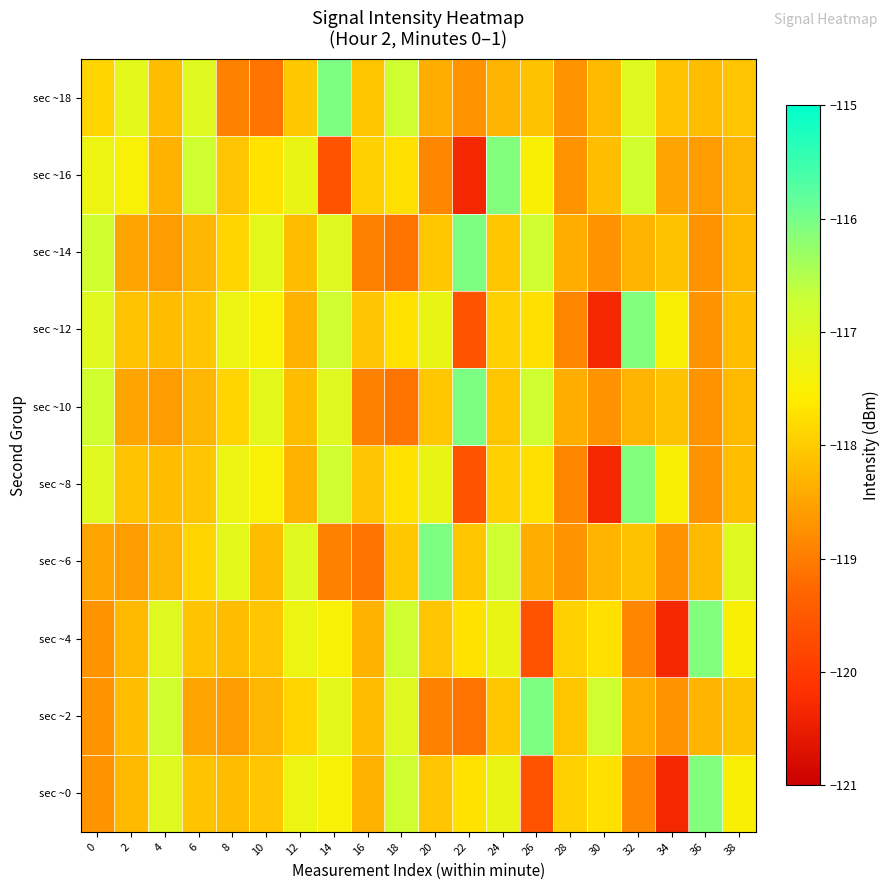

Reading right to left, transcribe all the data shown in this chart.

sec ~0: 38=-117.5	36=-116.1	34=-120.3	32=-118.9	30=-117.7	28=-117.9	26=-119.6	24=-117.2	22=-117.7	20=-118.1	18=-116.8	16=-118.3	14=-117.5	12=-117.3	10=-118.1	8=-118.2	6=-118.1	4=-117.0	2=-118.2	0=-118.7
sec ~2: 38=-118.1	36=-118.3	34=-118.7	32=-118.4	30=-116.8	28=-118.1	26=-116.1	24=-118.1	22=-119.1	20=-118.9	18=-117.0	16=-118.2	14=-117.1	12=-117.9	10=-118.3	8=-118.6	6=-118.5	4=-116.8	2=-118.2	0=-118.7
sec ~4: 38=-117.5	36=-116.1	34=-120.3	32=-118.9	30=-117.7	28=-117.9	26=-119.6	24=-117.2	22=-117.7	20=-118.1	18=-116.8	16=-118.3	14=-117.5	12=-117.3	10=-118.1	8=-118.2	6=-118.1	4=-117.0	2=-118.2	0=-118.7
sec ~6: 38=-117.0	36=-118.2	34=-118.7	32=-118.1	30=-118.3	28=-118.7	26=-118.4	24=-116.8	22=-118.1	20=-116.1	18=-118.1	16=-119.1	14=-118.9	12=-117.0	10=-118.2	8=-117.1	6=-117.9	4=-118.3	2=-118.6	0=-118.5
sec ~8: 38=-118.2	36=-118.7	34=-117.5	32=-116.1	30=-120.3	28=-118.9	26=-117.7	24=-117.9	22=-119.6	20=-117.2	18=-117.7	16=-118.1	14=-116.8	12=-118.3	10=-117.5	8=-117.3	6=-118.1	4=-118.2	2=-118.1	0=-117.0
sec ~10: 38=-118.2	36=-118.7	34=-118.1	32=-118.3	30=-118.7	28=-118.4	26=-116.8	24=-118.1	22=-116.1	20=-118.1	18=-119.1	16=-118.9	14=-117.0	12=-118.2	10=-117.1	8=-117.9	6=-118.3	4=-118.6	2=-118.5	0=-116.8
sec ~12: 38=-118.2	36=-118.7	34=-117.5	32=-116.1	30=-120.3	28=-118.9	26=-117.7	24=-117.9	22=-119.6	20=-117.2	18=-117.7	16=-118.1	14=-116.8	12=-118.3	10=-117.5	8=-117.3	6=-118.1	4=-118.2	2=-118.1	0=-117.0
sec ~14: 38=-118.2	36=-118.7	34=-118.1	32=-118.3	30=-118.7	28=-118.4	26=-116.8	24=-118.1	22=-116.1	20=-118.1	18=-119.1	16=-118.9	14=-117.0	12=-118.2	10=-117.1	8=-117.9	6=-118.3	4=-118.6	2=-118.5	0=-116.8
sec ~16: 38=-118.3	36=-118.6	34=-118.5	32=-116.8	30=-118.2	28=-118.7	26=-117.5	24=-116.1	22=-120.3	20=-118.9	18=-117.7	16=-117.9	14=-119.6	12=-117.2	10=-117.7	8=-118.1	6=-116.8	4=-118.3	2=-117.5	0=-117.3
sec ~18: 38=-118.1	36=-118.2	34=-118.1	32=-117.0	30=-118.2	28=-118.7	26=-118.1	24=-118.3	22=-118.7	20=-118.4	18=-116.8	16=-118.1	14=-116.1	12=-118.1	10=-119.1	8=-118.9	6=-117.0	4=-118.2	2=-117.1	0=-117.9